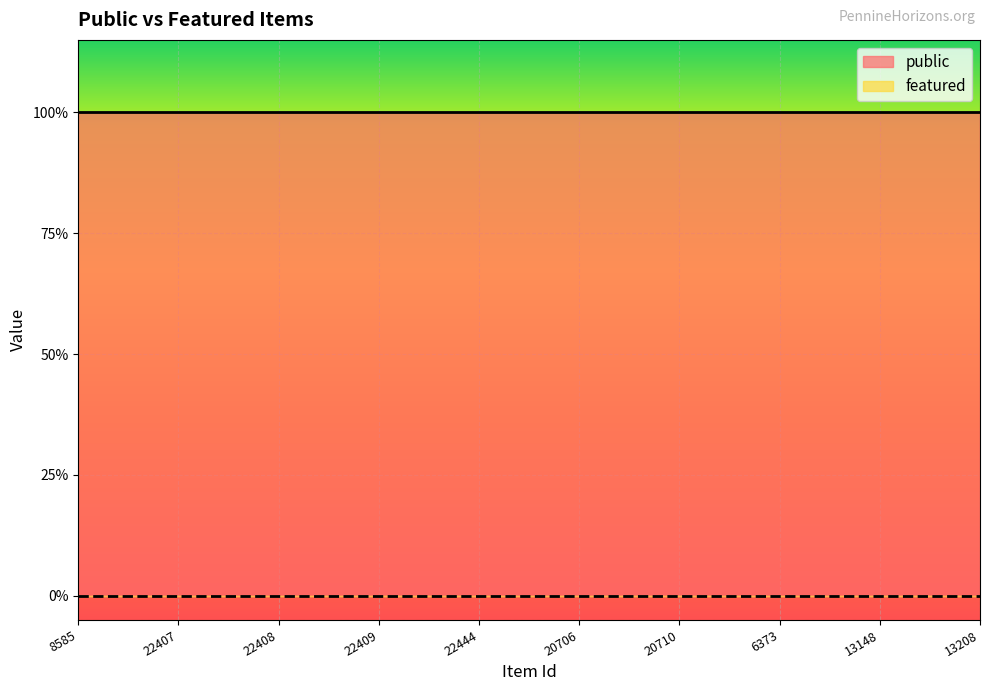

At which label does public reach its minimum?

8585